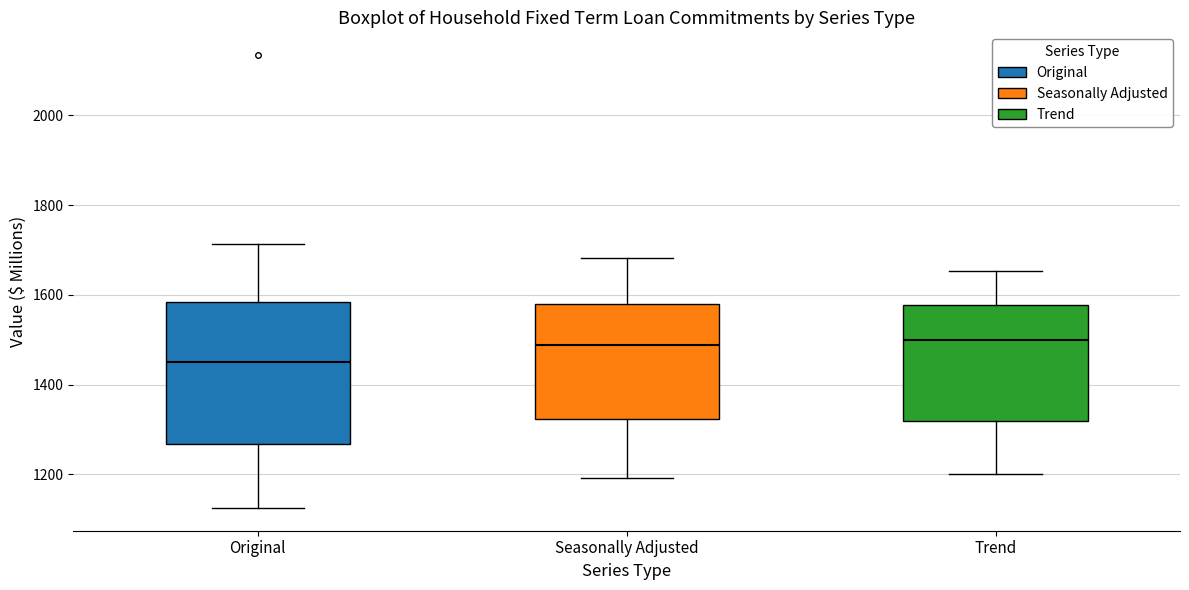

Which box is the tallest, from its lower edge to its upper edge?

Original